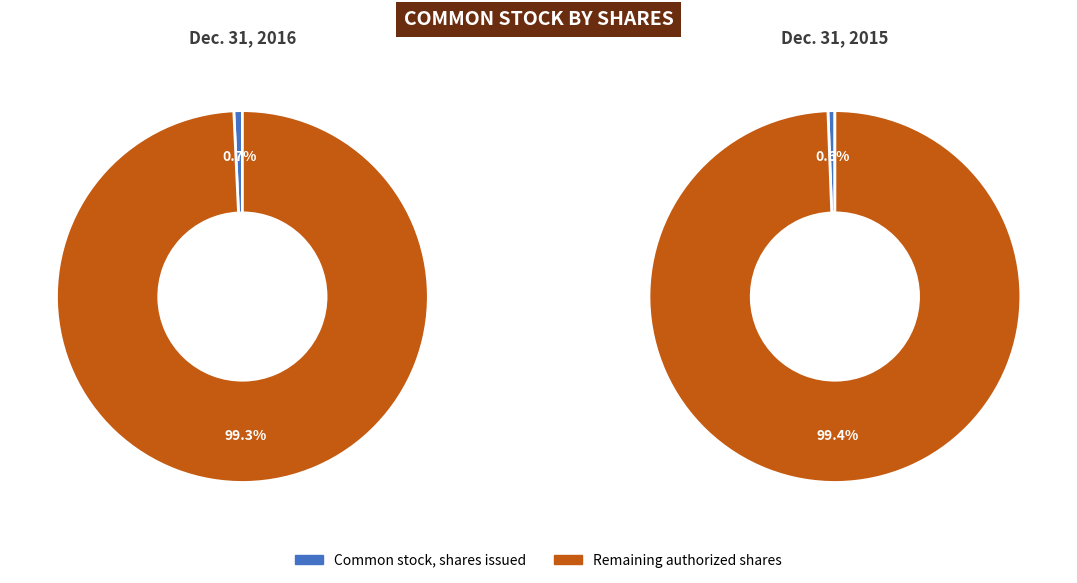

To the nearest percent, what percentage of the pie is Dec. 31, 2015?

50%